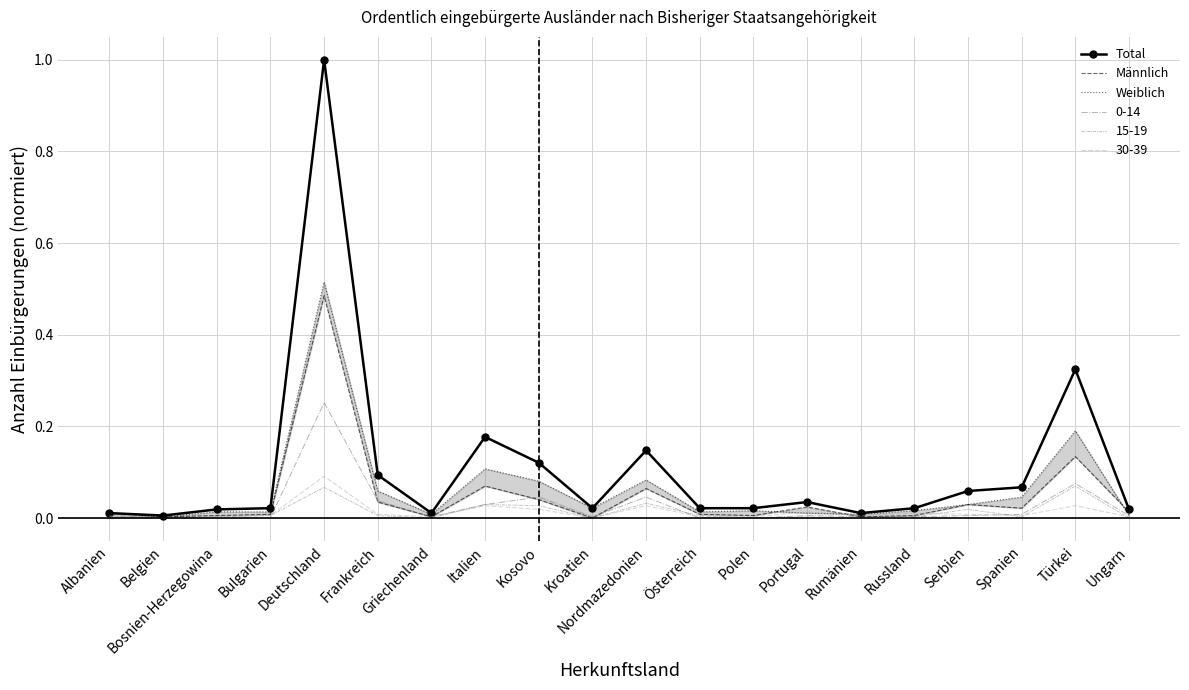

How many interior local valleys does the Weiblich series have?

4